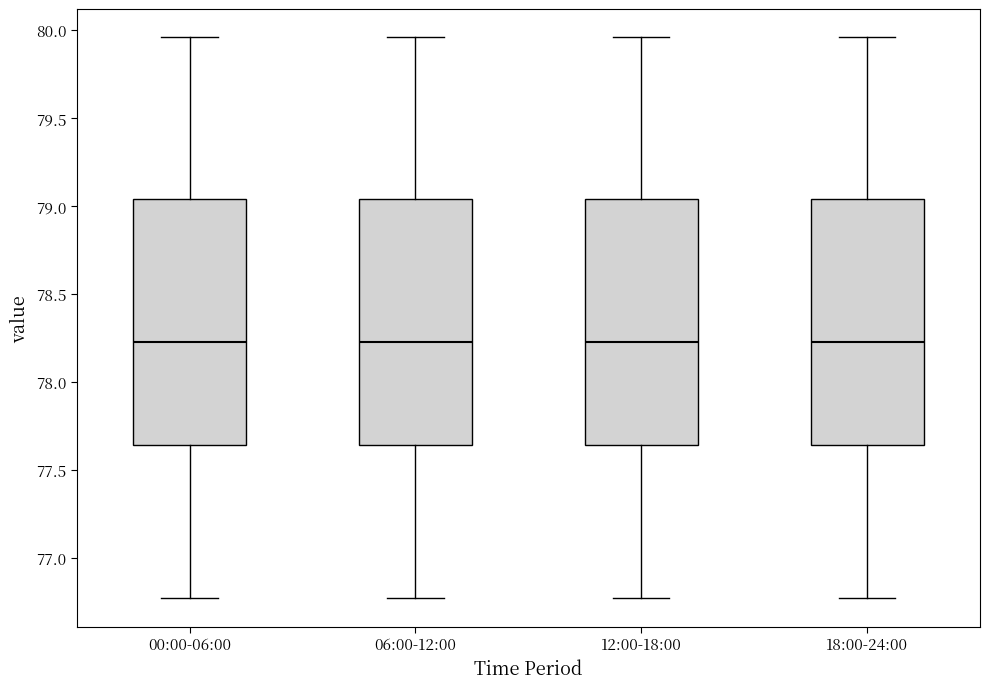

Where is the upper edge of the box for 06:00-12:00 on the y-axis? The values are not printed on the chart, so give them approximately, as read against the axis.

79.05